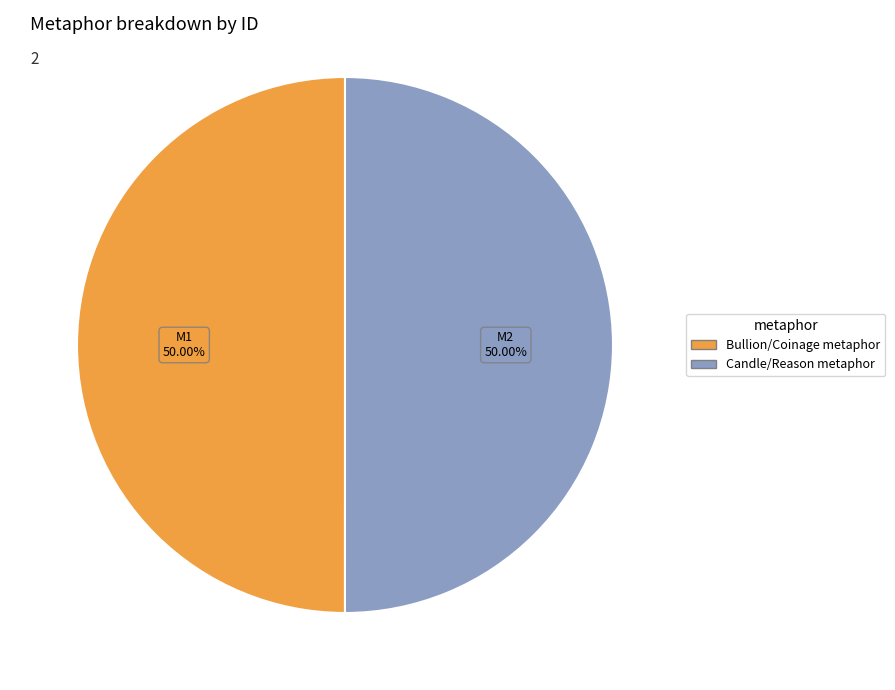

Do Bullion/Coinage metaphor and Candle/Reason metaphor together represent more than half of the pie?

Yes